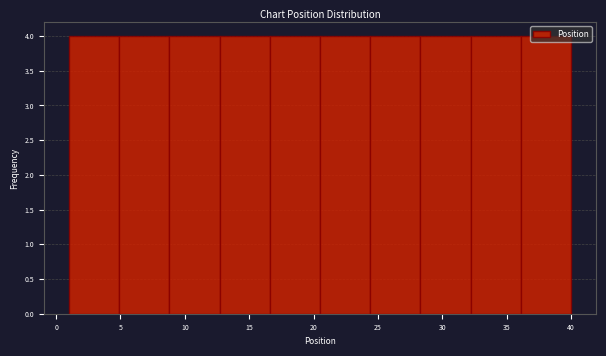

Reading left to right, transcribe this chart: for each bar, give the range it covers on the x-axis and its height. Neither the bar edges nor the heights are printed on the chart, so give them approximately, as read against the axes.

1.0 to 4.9: 4
4.9 to 8.8: 4
8.8 to 12.7: 4
12.7 to 16.6: 4
16.6 to 20.5: 4
20.5 to 24.4: 4
24.4 to 28.3: 4
28.3 to 32.2: 4
32.2 to 36.1: 4
36.1 to 40.0: 4